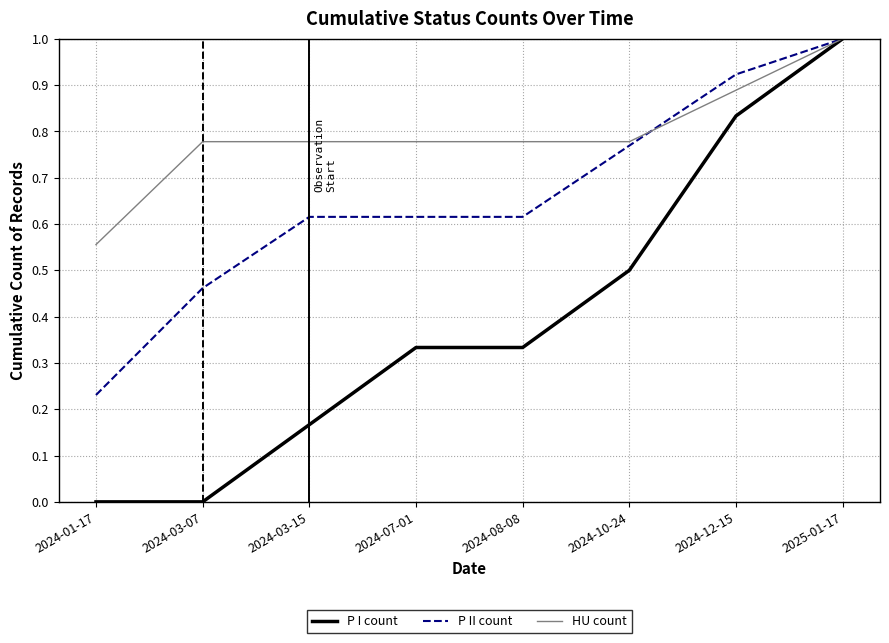

Rank the series by their average value, from highest to lowest.

HU count, P II count, P I count